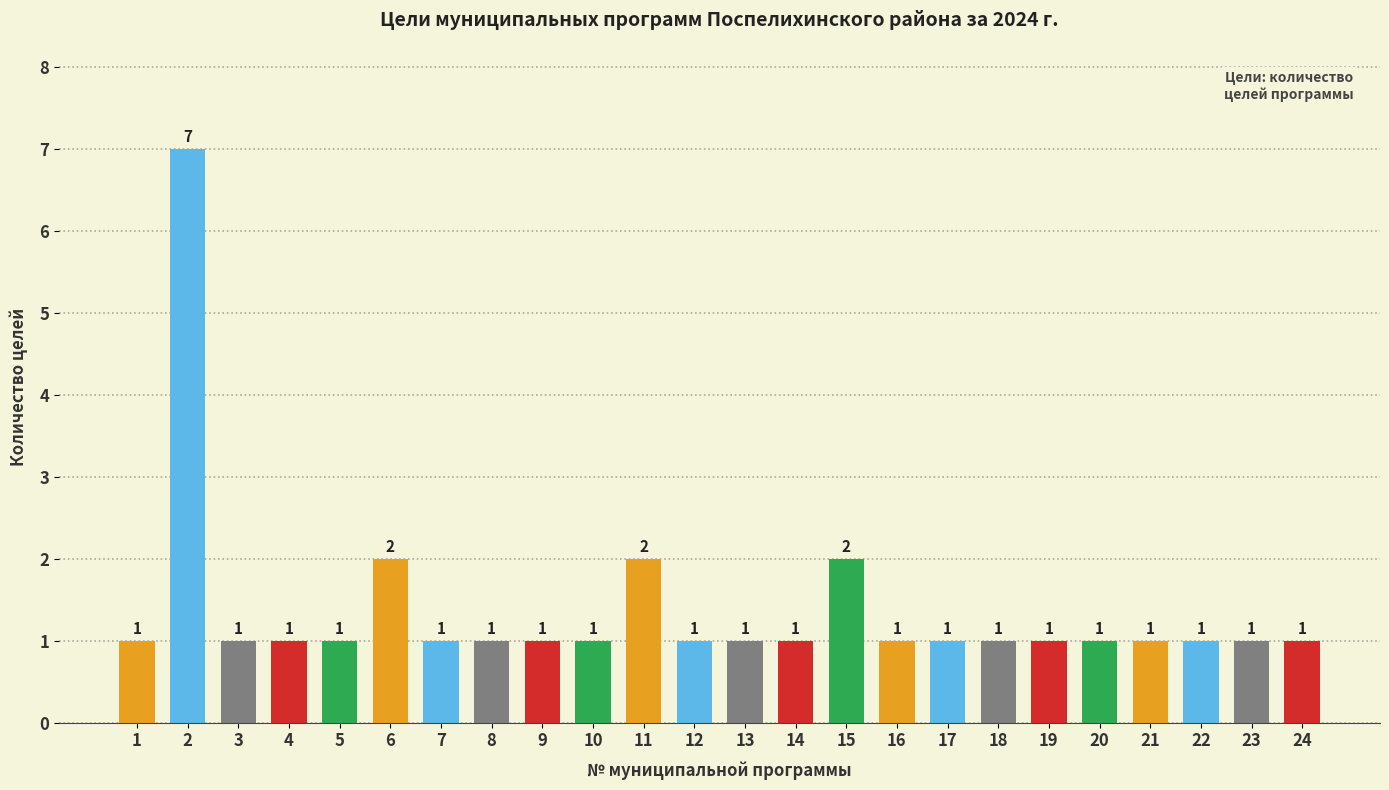

Reading right to left, what are all the values shown in this chart?

1	1	1	1	1	1	1	1	1	2	1	1	1	2	1	1	1	1	2	1	1	1	7	1